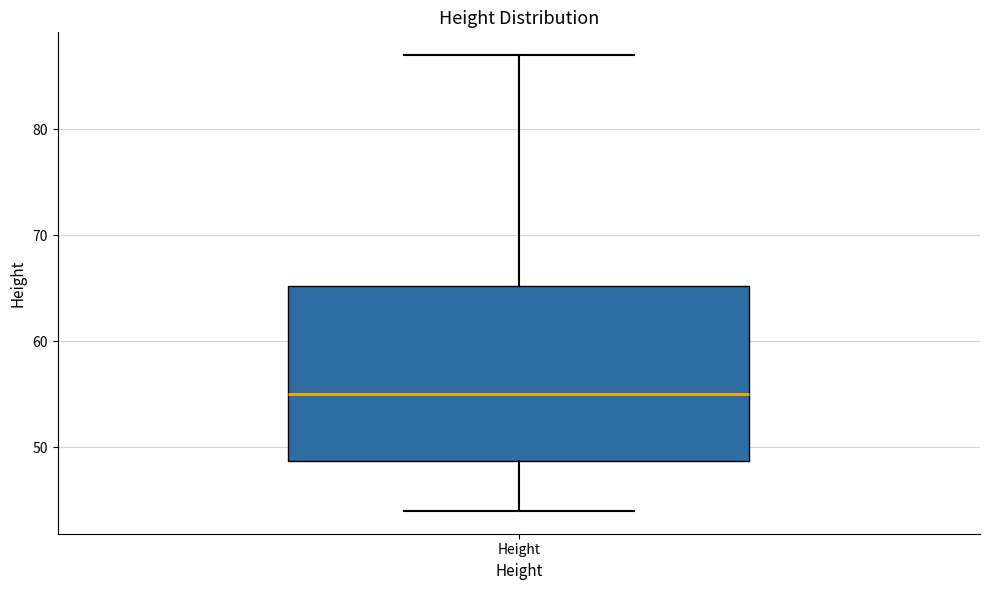

Where does the lower whisker of the box for Height end on the y-axis? The values are not printed on the chart, so give them approximately, as read against the axis.

44